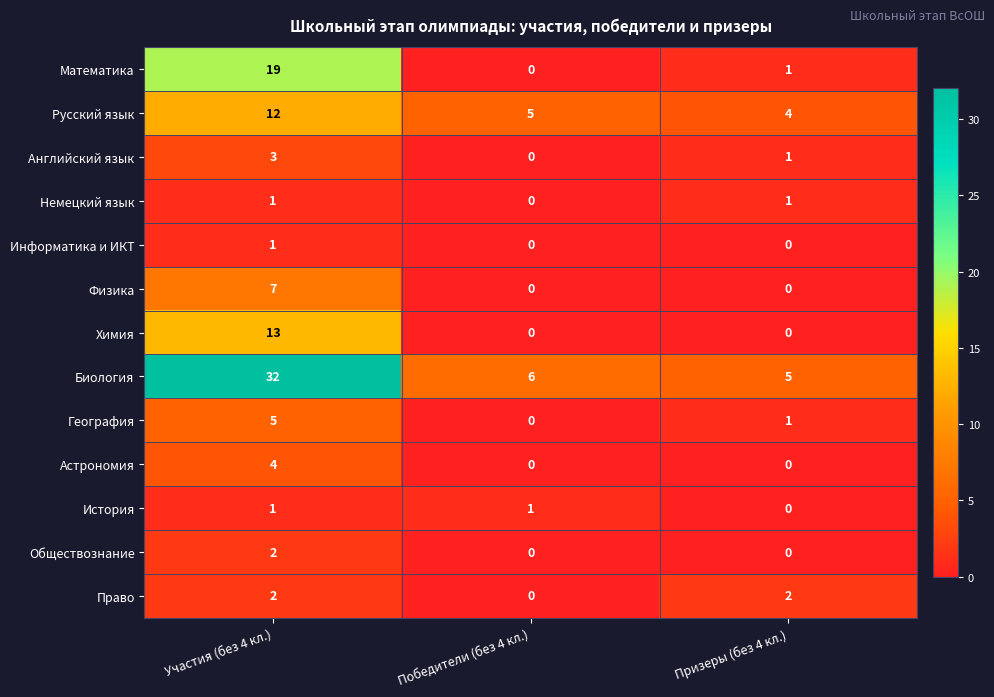

At which label does Русский язык reach its minimum?

Призеры (без 4 кл.)